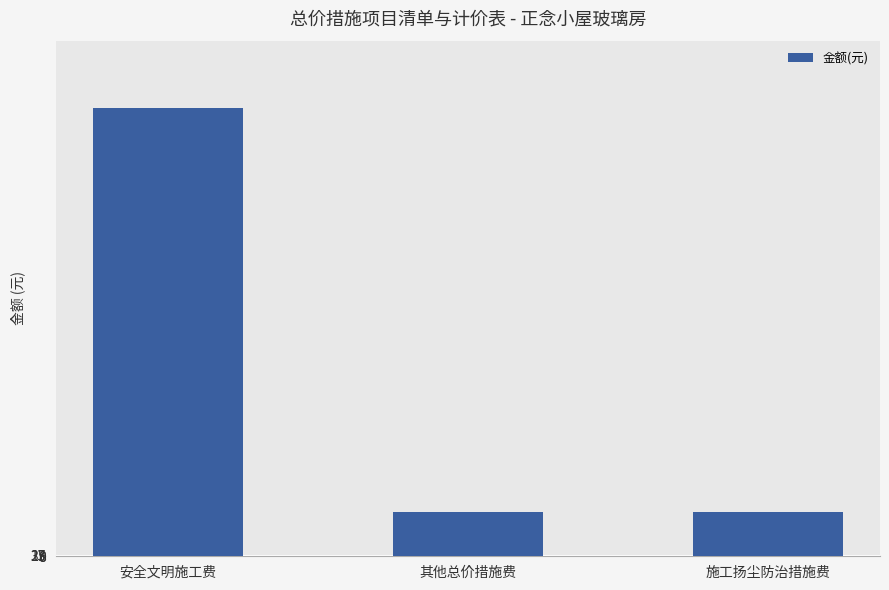

What is the ratio of the value at 其他总价措施费 to the value at 安全文明施工费?

0.1